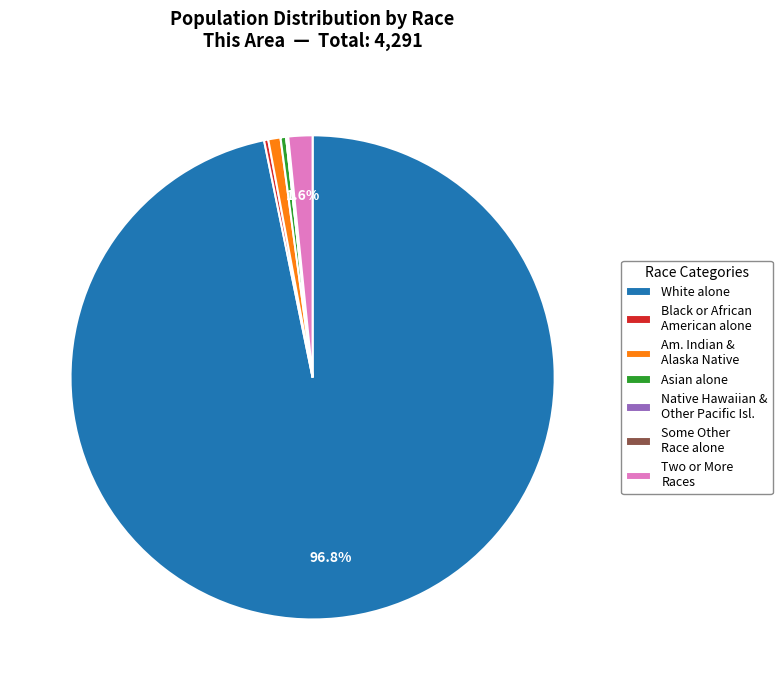

Is the sum of White alone and Asian alone greater than half?

Yes